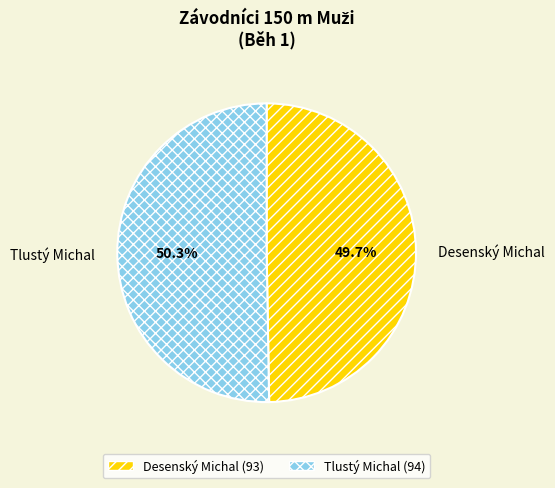

To the nearest percent, what is the average slice percentage?

50%